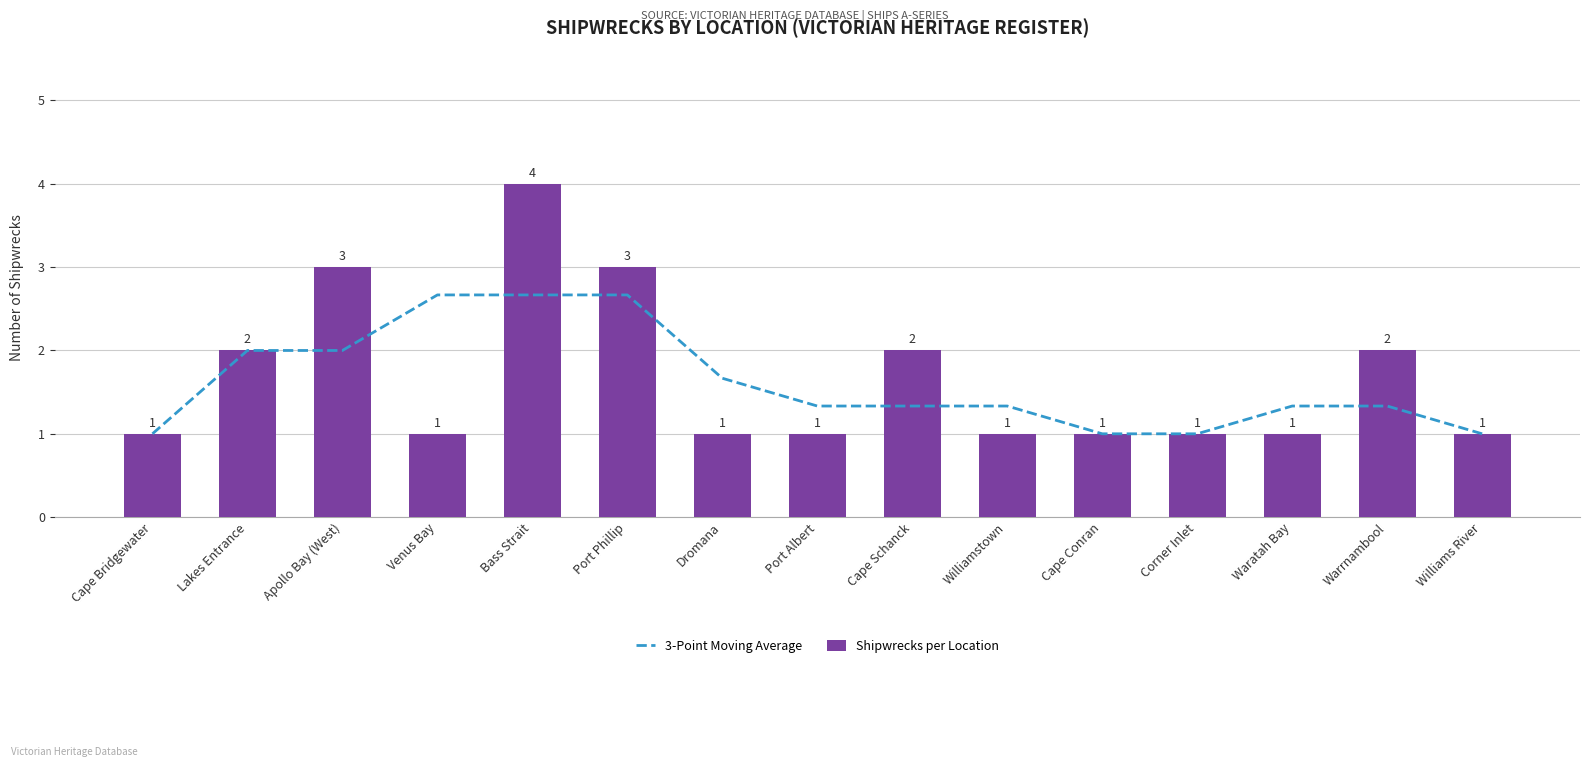

At which category does the chart reach its peak across all series?

Bass Strait